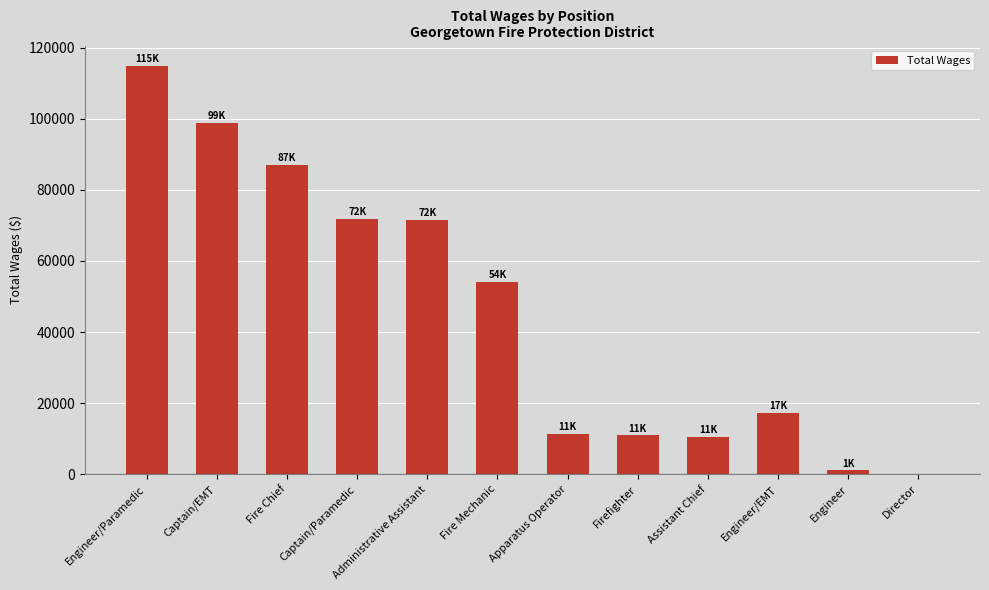

Is it true that the value at Engineer/Paramedic is 114874?

True